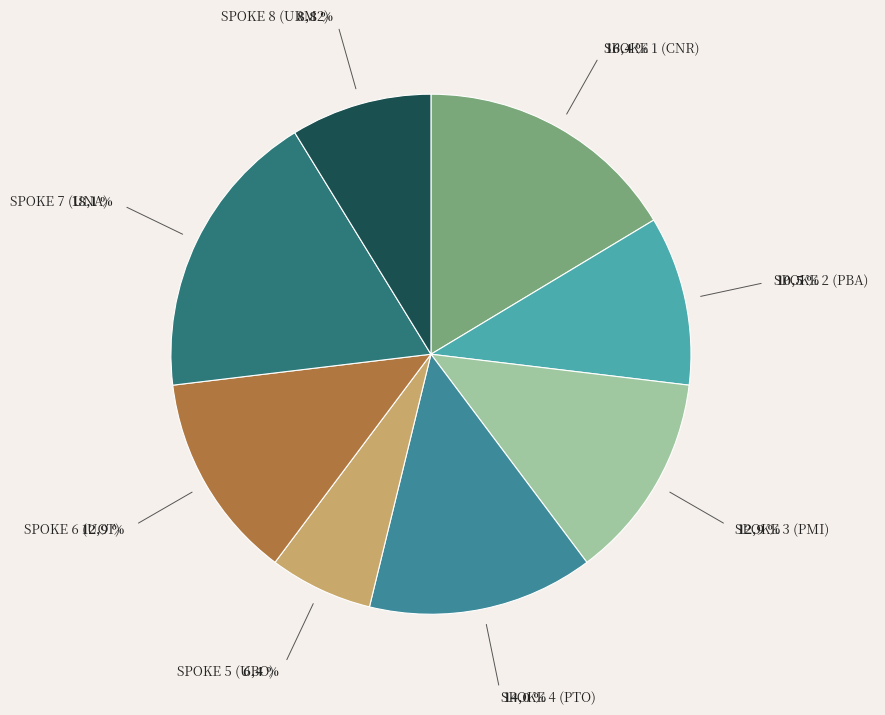

The SPOKE 2 (PBA) slice represents 11% of the pie. True or false?

True